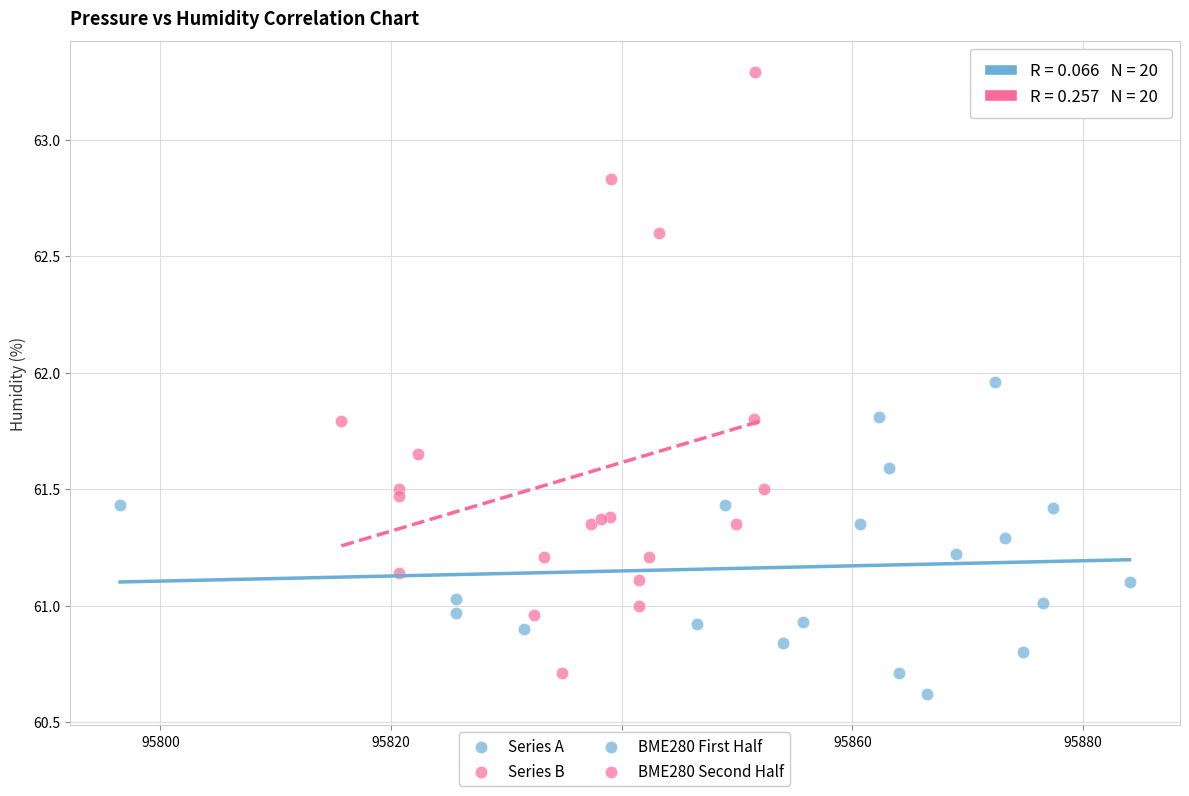

Which series has the largest Y range (max minus min)?

Series B